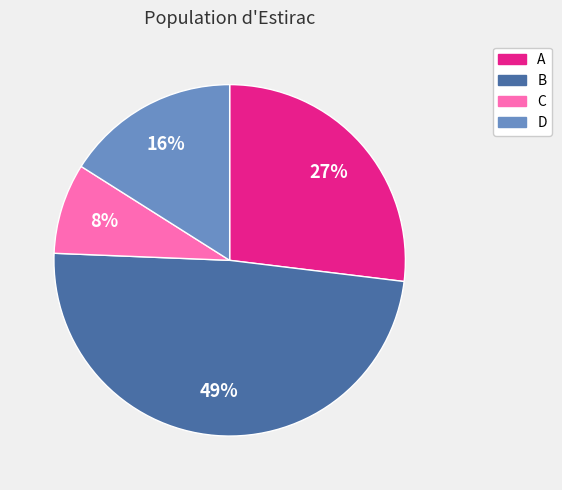

Is there a majority slice in this chart?

No